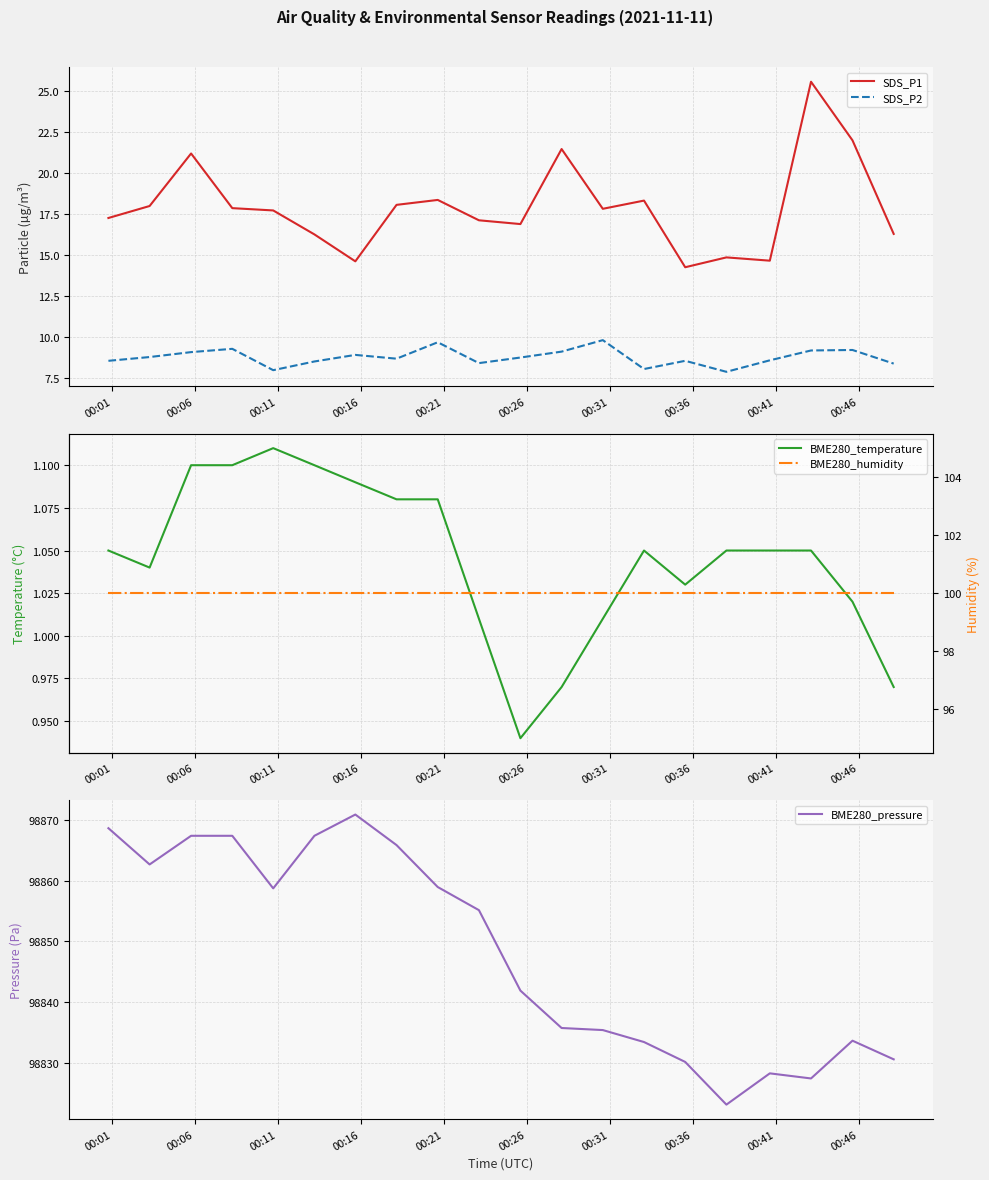

What is the highest value of the SDS_P2 series?

9.8